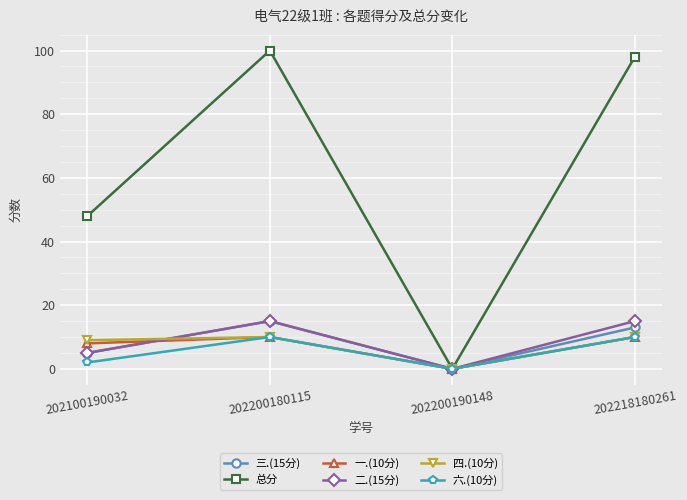

Does the chart have visible grid lines?

Yes